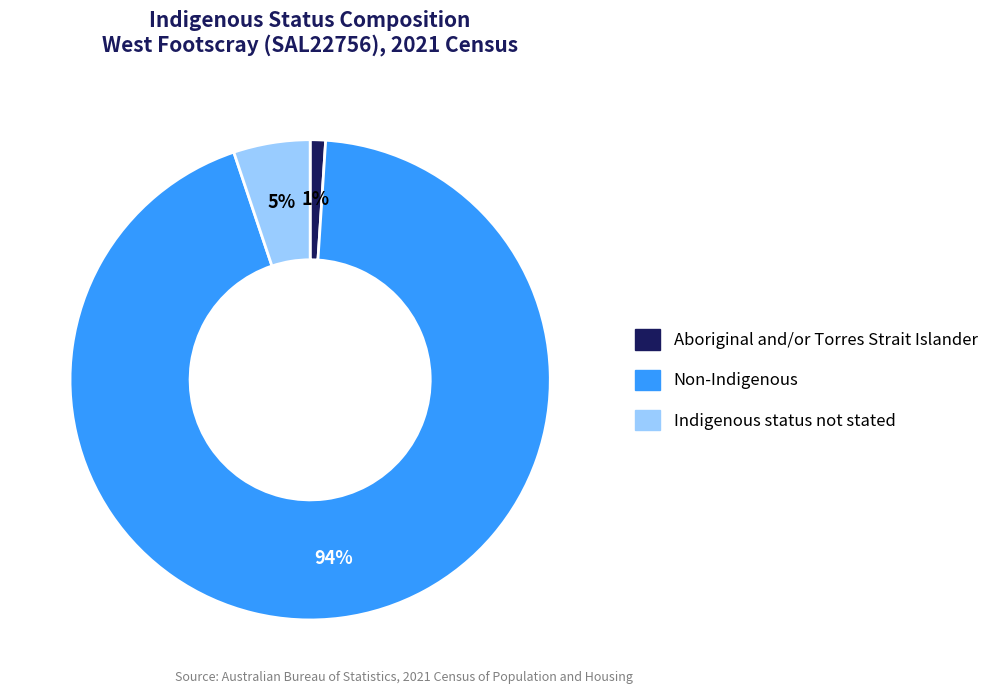

Do Non-Indigenous and Aboriginal and/or Torres Strait Islander together represent more than half of the pie?

Yes